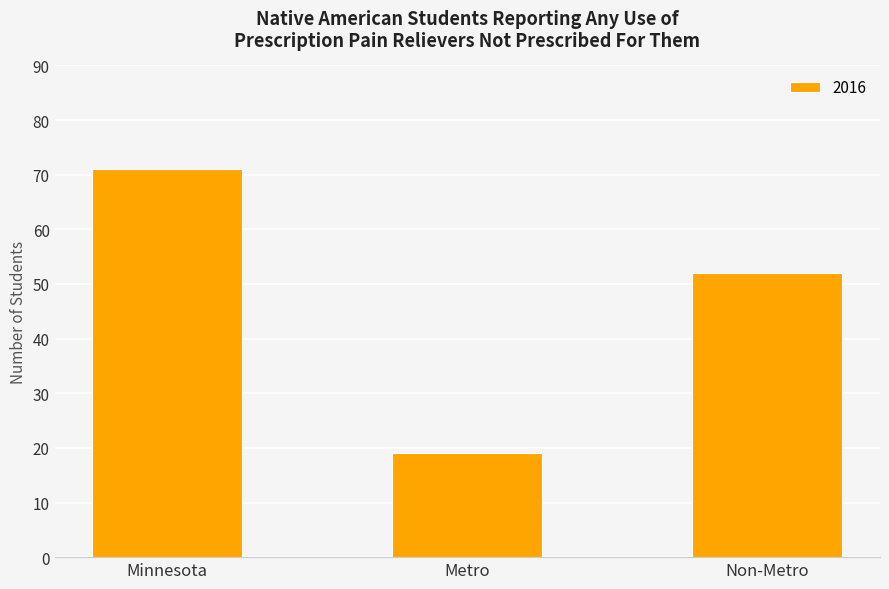

Reading left to right, transcribe all the data shown in this chart.

71	19	52